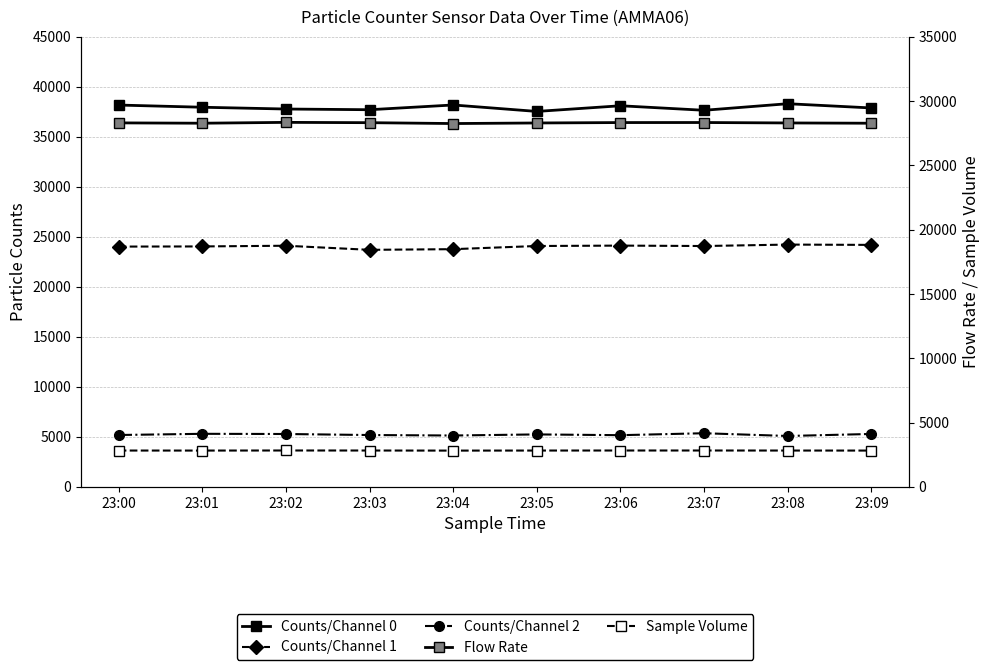

In Counts/Channel 2, how many points are lower than both neighbors (excluding endpoints)?

3